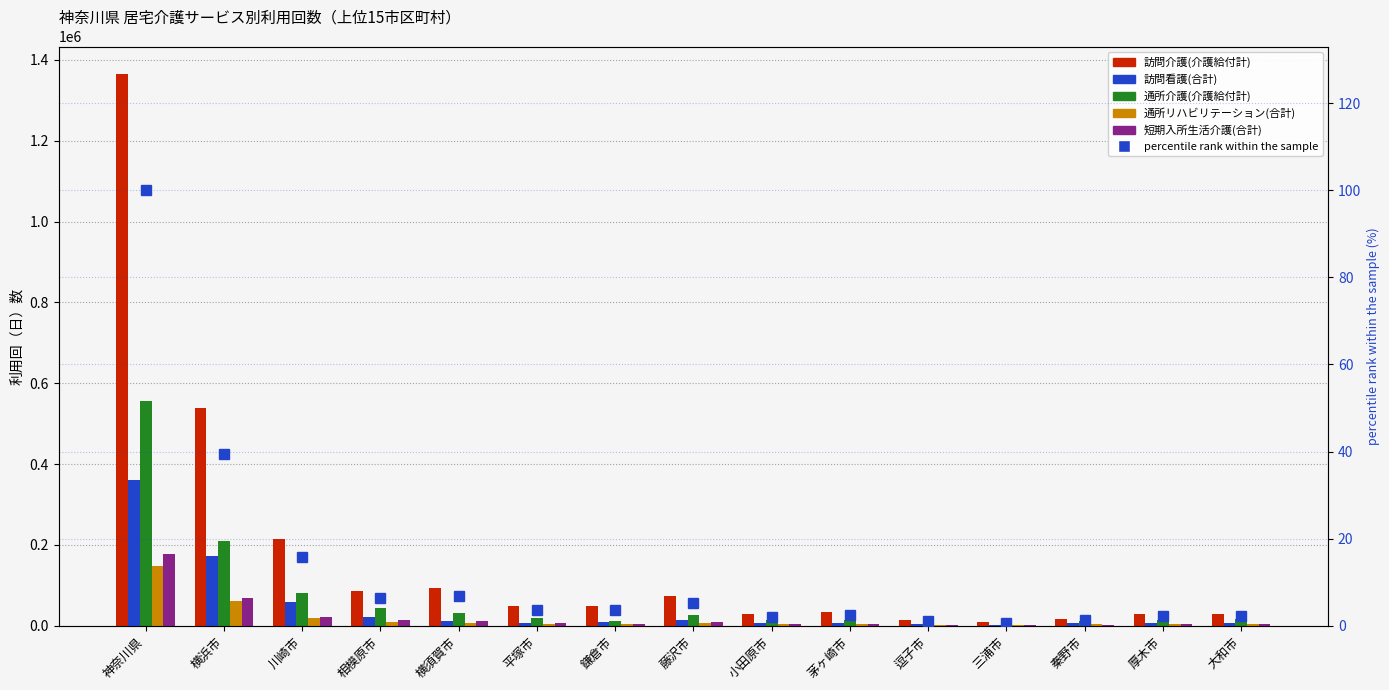

What is the sum of the 通所リハビリテーション(合計) values at 逗子市 and 横浜市?

63705.0